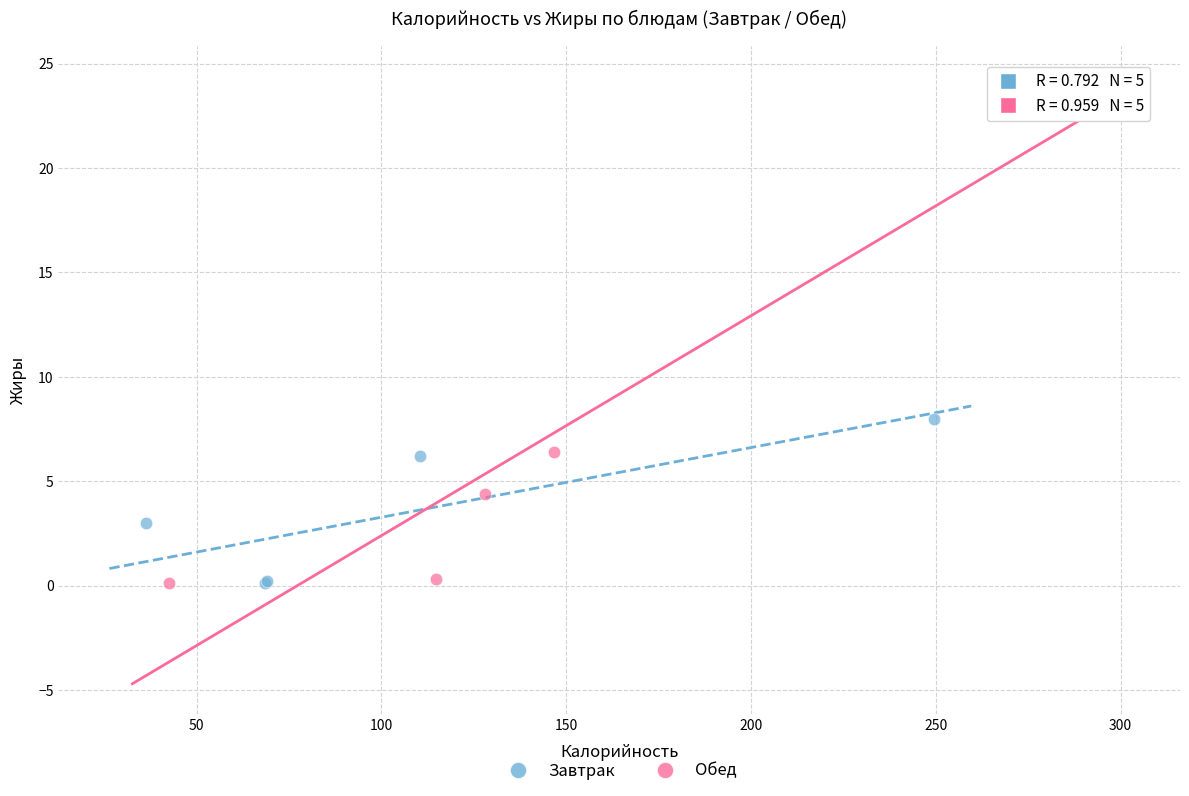

Which series has the largest Y range (max minus min)?

Обед